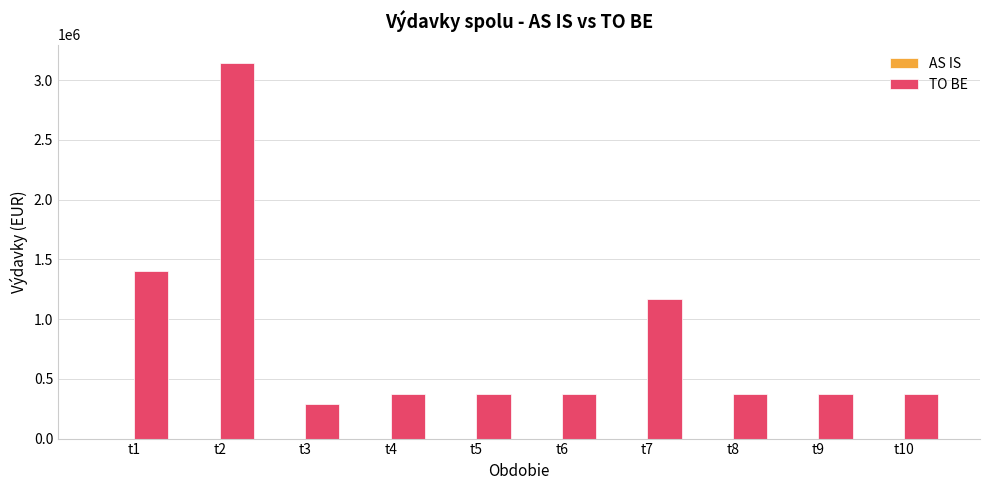

Reading right to left, transcribe all the data shown in this chart.

370401.7	370401.7	370401.7	1164993.7	370401.7	370401.7	370401.7	288275.3	3140785.0	1403541.8